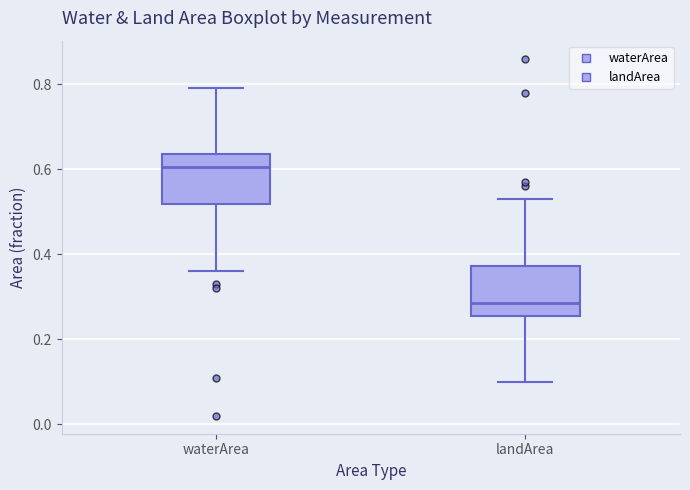

Where is the lower edge of the box for landArea on the y-axis? The values are not printed on the chart, so give them approximately, as read against the axis.

0.26